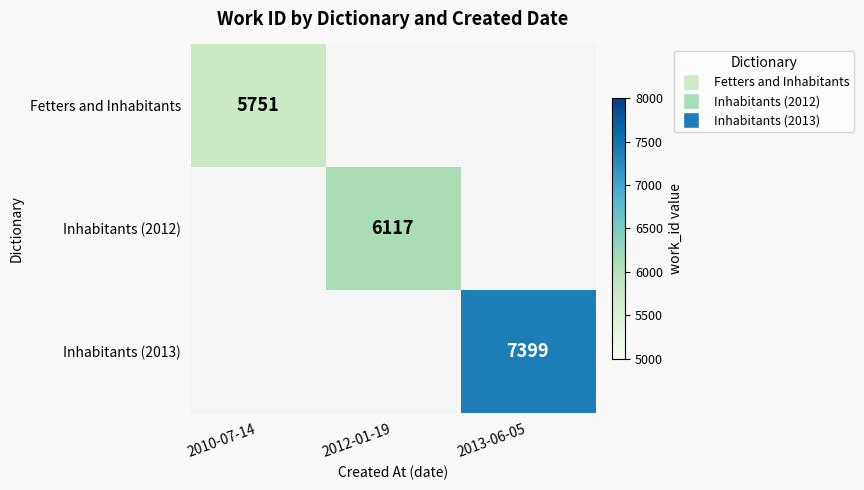

The value of Inhabitants (2013) at 2013-06-05 is 7399. True or false?

True